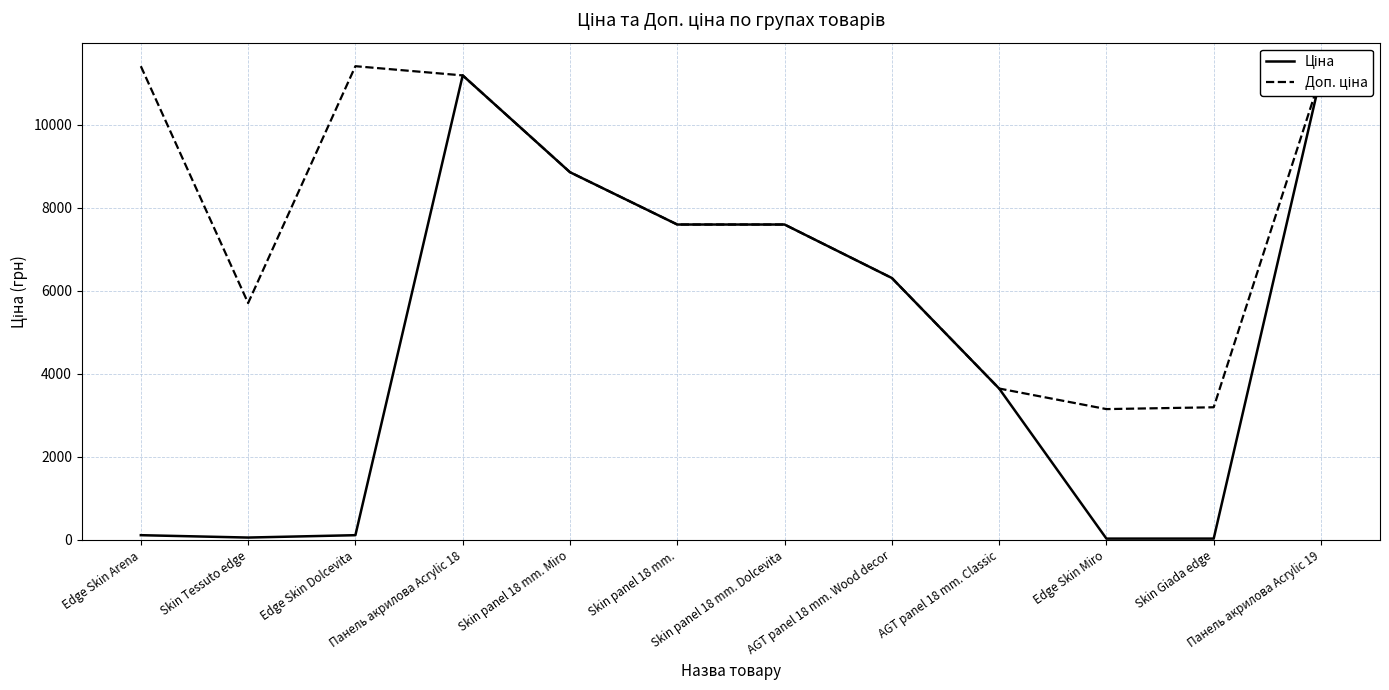

Between AGT panel 18 mm. Wood decor and Edge Skin Miro, which series saw the biggest shift?

Ціна